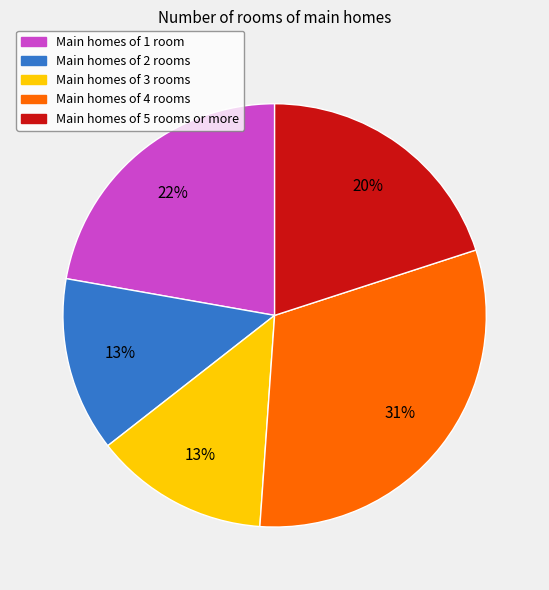

Count the number of slices in the pie.

5